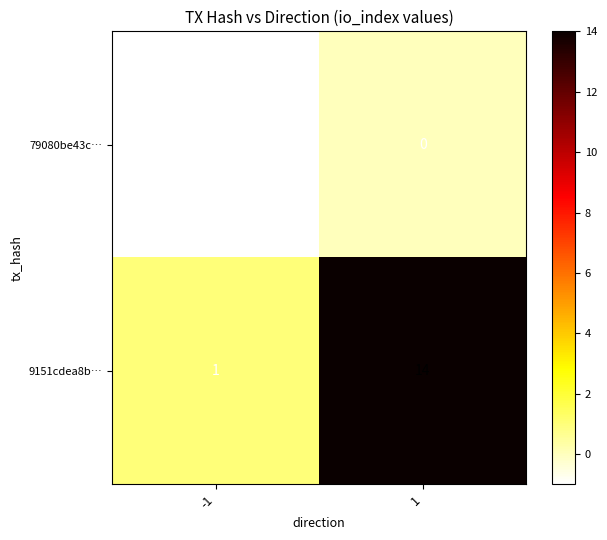

Reading right to left, extract all data points from this chart.

79080be43c…: 0	-1
9151cdea8b…: 14	1